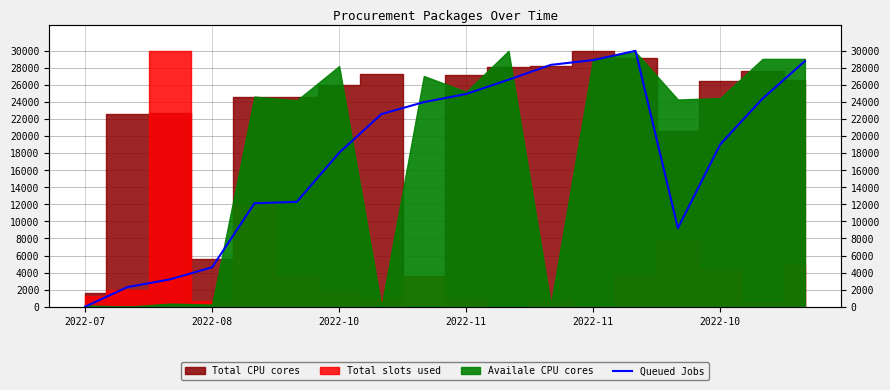

What is the value of the 3rd point from the left?

3197.4